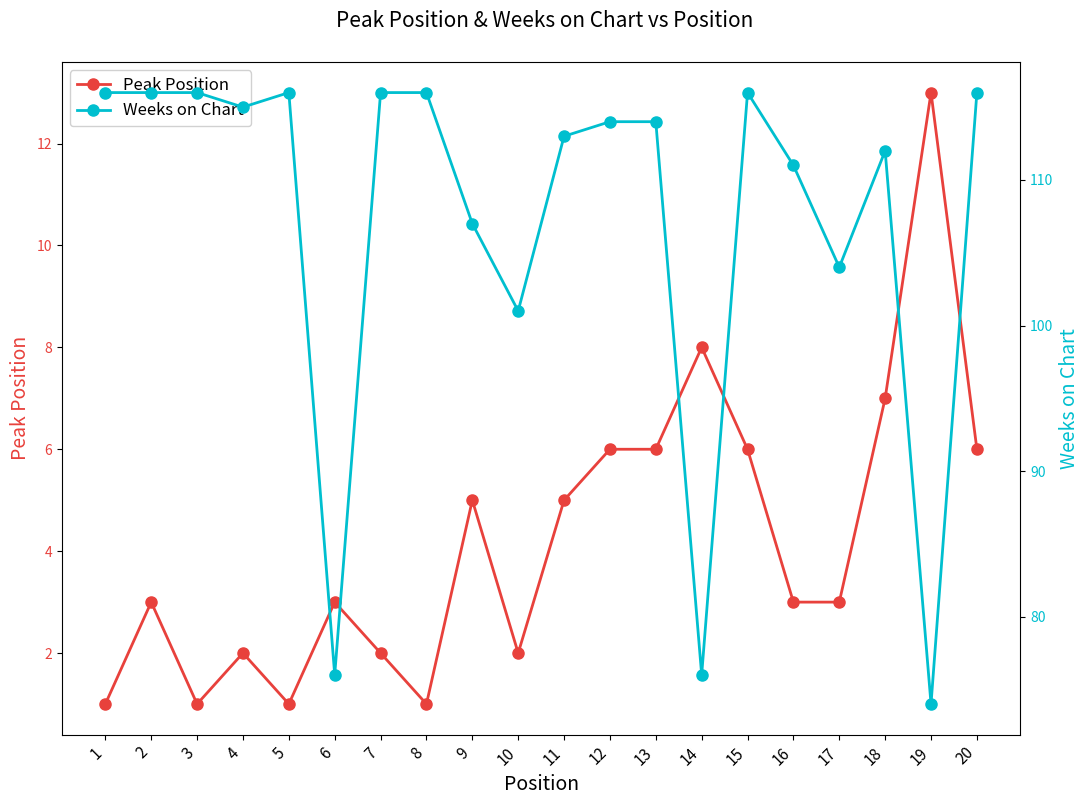

Which category has the highest value across all series?

1